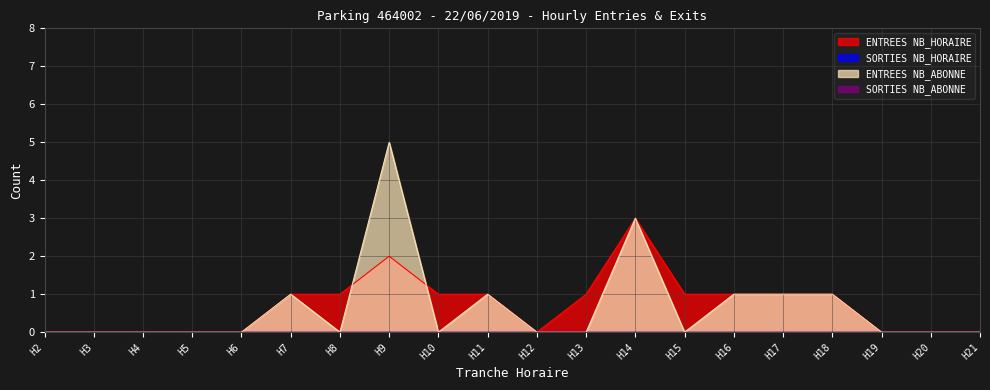

At which label does ENTREES NB_ABONNE reach its minimum?

H2